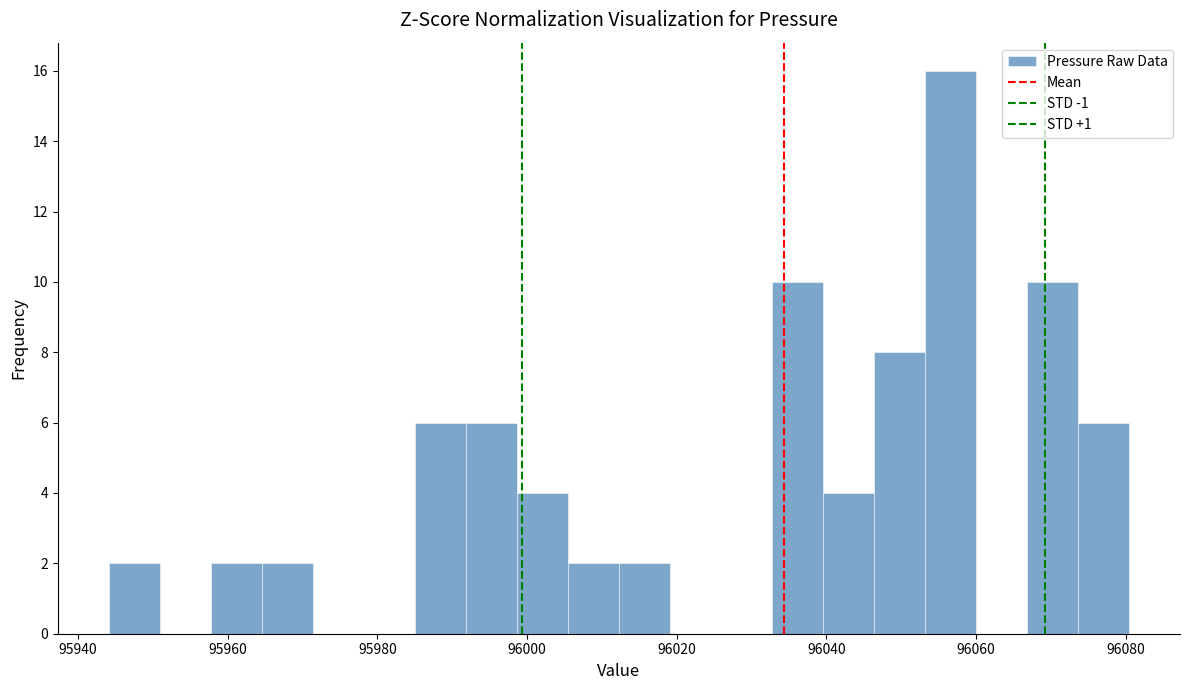

Around what value on the x-axis is the tallest bar? Give the approximate position of its centre, as read against the axis.

96056